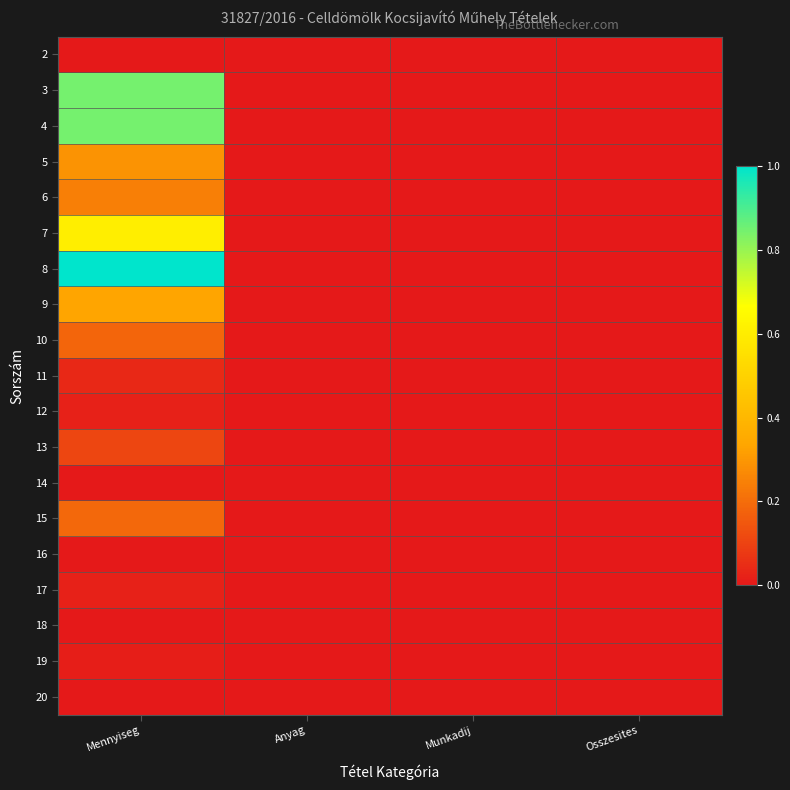

What is the greatest value displayed?

1.0